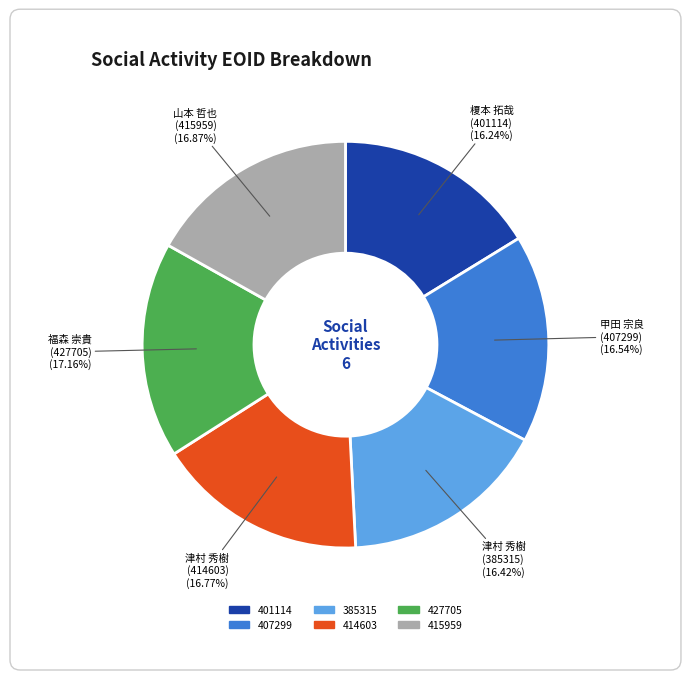

To the nearest percent, what percentage of the pie is 415959?

17%